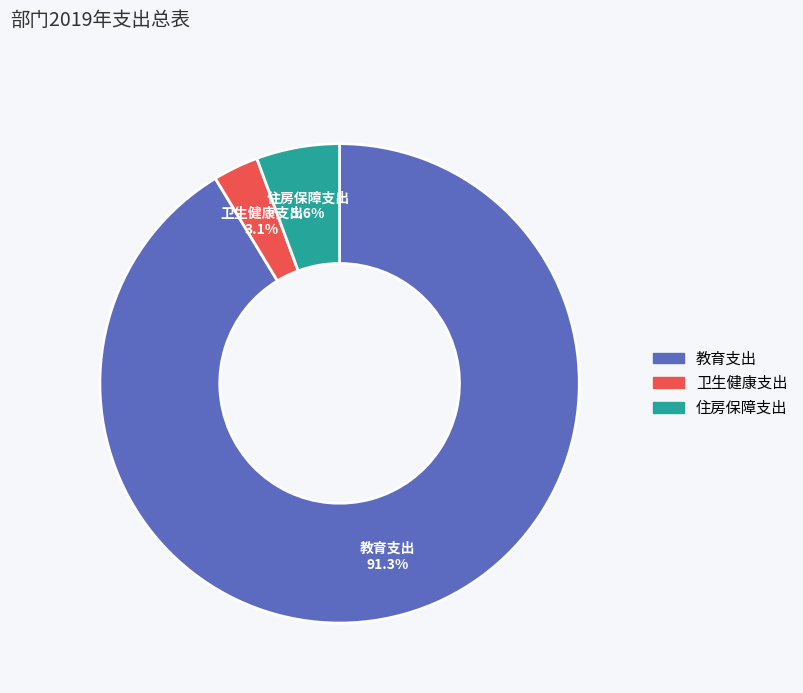

The 卫生健康支出 slice represents 3% of the pie. True or false?

True